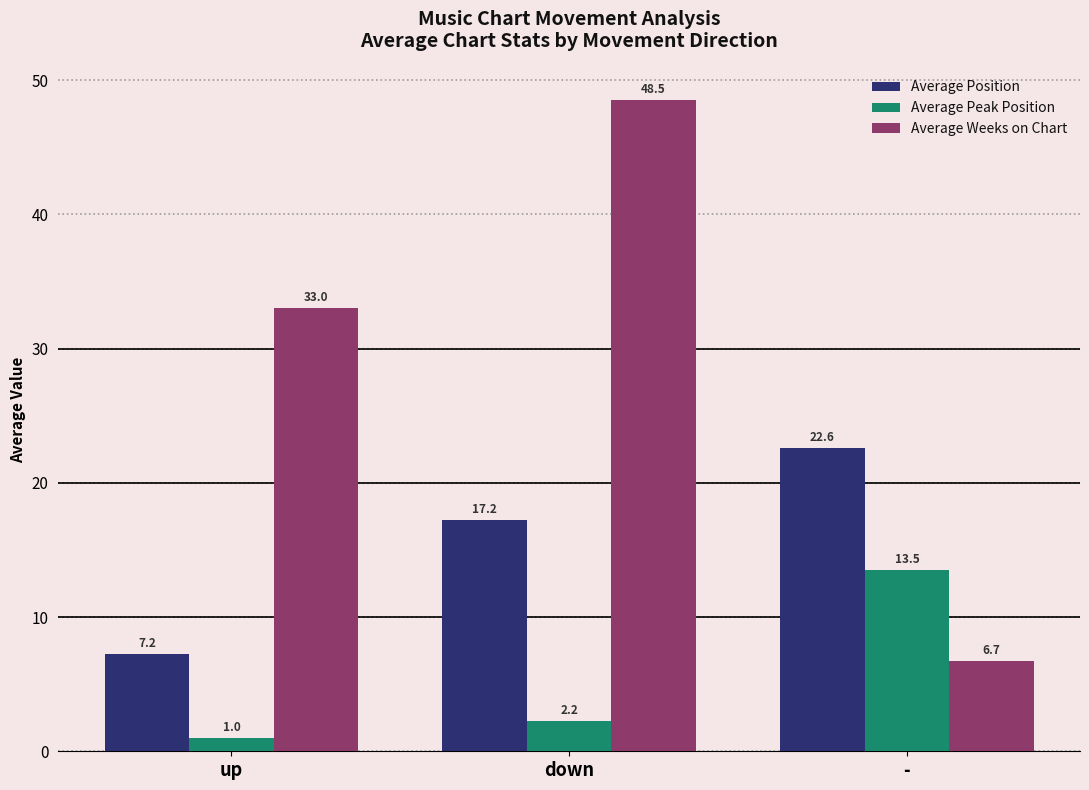

The Average Peak Position series shows 9.1 at -. True or false?

False